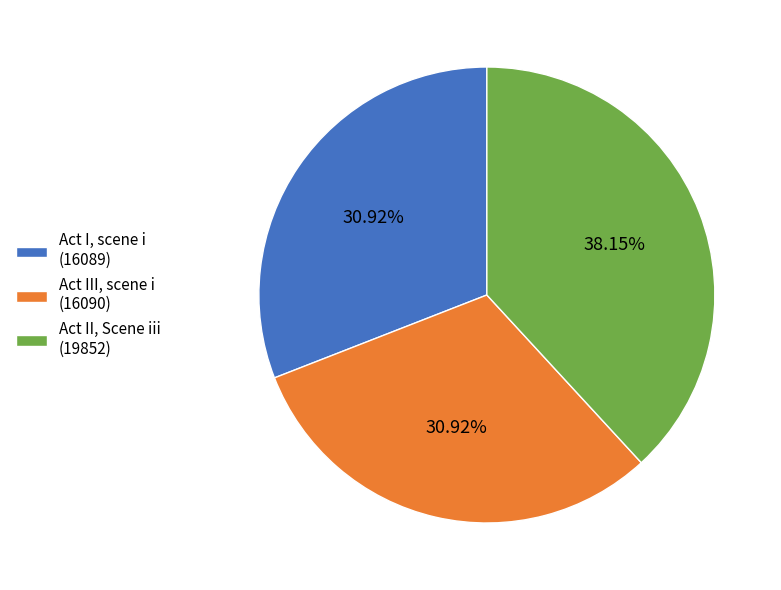

Does Act III, scene i (16090) account for over 50% of the chart?

No